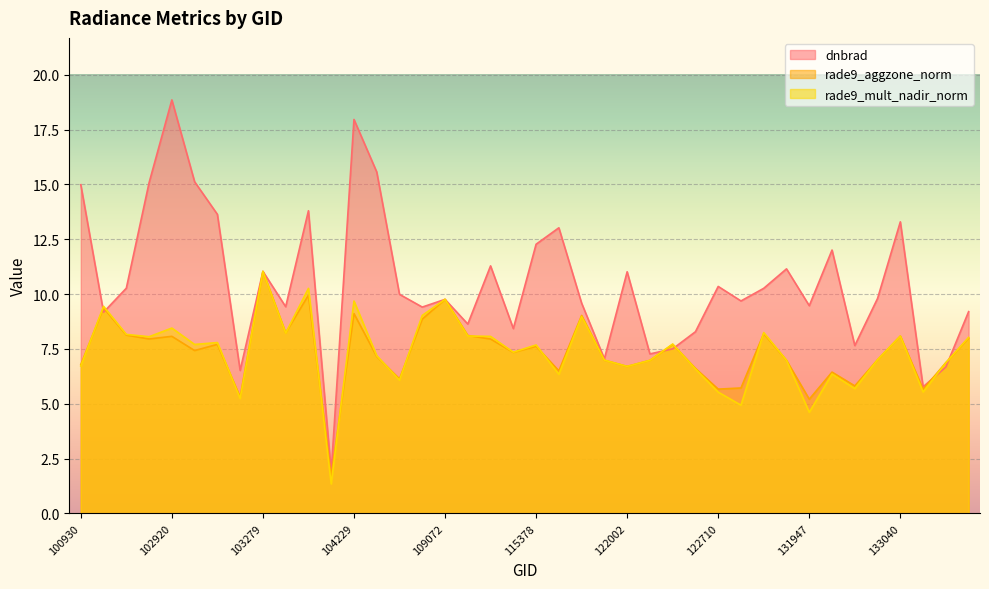

What is the sum of all rade9_mult_nadir_norm values?

293.5